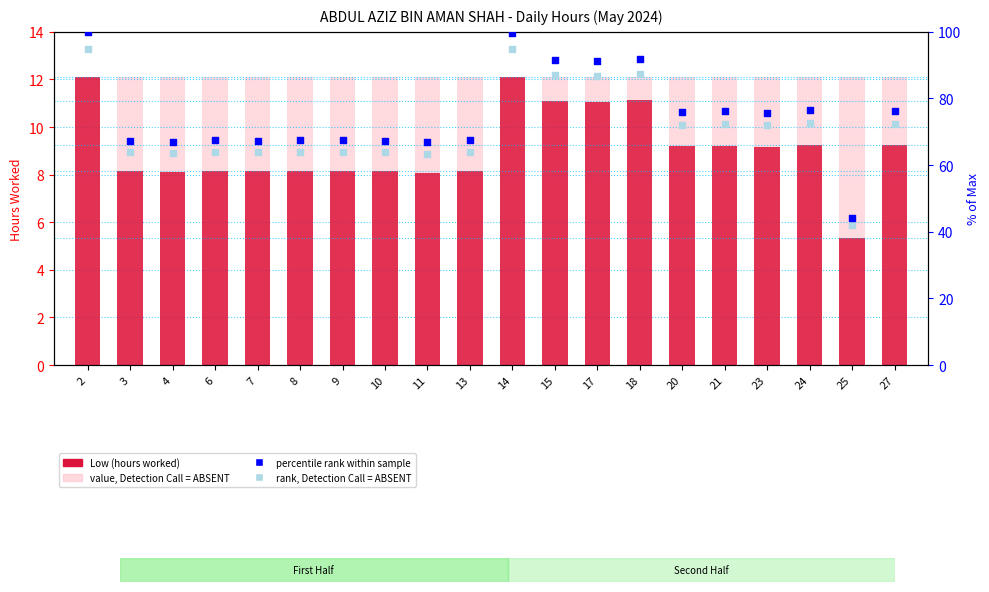

At how many categories does at least one series exceed 21?

20